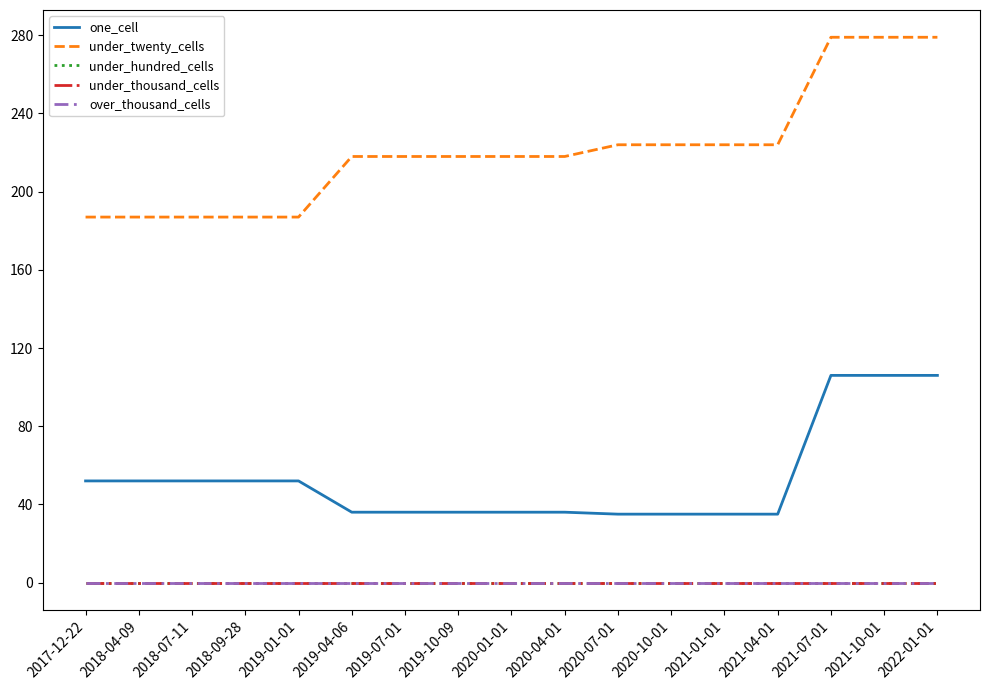

Which series changed the most between 2020-10-01 and 2021-07-01?

one_cell